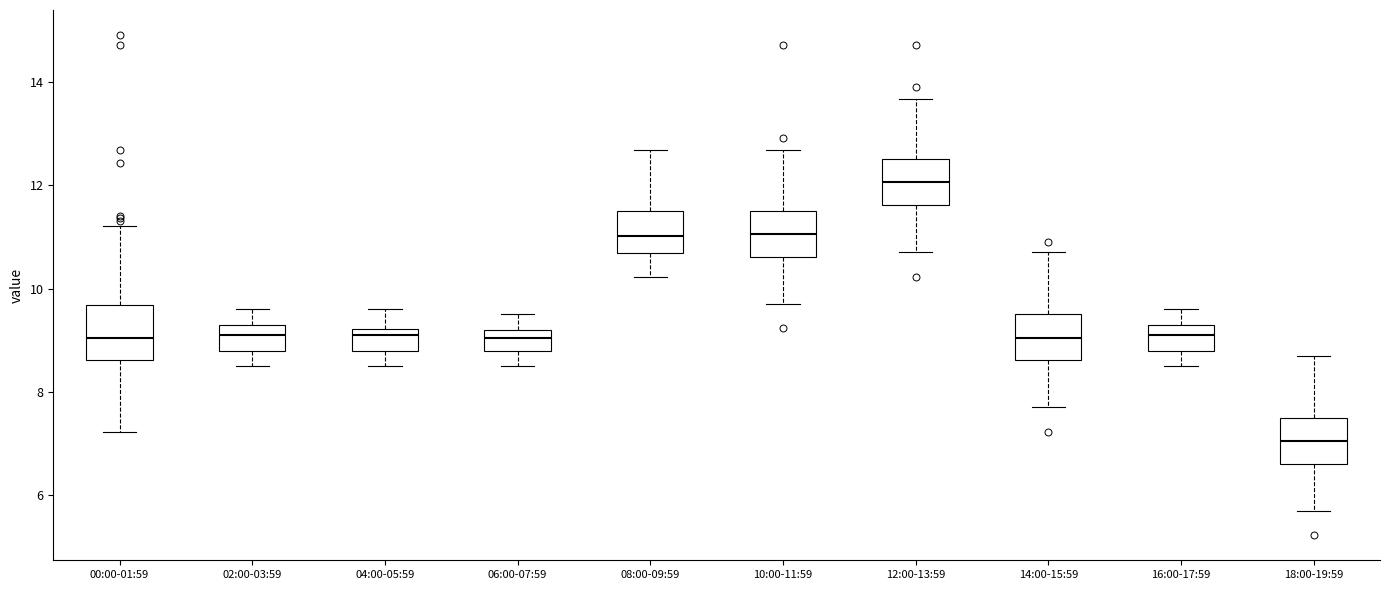

Reading left to right, read every box against the y-axis: the position of its median line, the range the box covers, and the ends of its whiskers. The values are not printed on the chart, so give them approximately, as read against the axis.

00:00-01:59: median 9.0, box 8.6 to 9.6, whiskers 7.2 to 11.2
02:00-03:59: median 9.2, box 8.8 to 9.4, whiskers 8.6 to 9.6
04:00-05:59: median 9.2 (just below the box's upper edge), box 8.8 to 9.2, whiskers 8.6 to 9.6
06:00-07:59: median 9.0, box 8.8 to 9.2, whiskers 8.6 to 9.6
08:00-09:59: median 11.0, box 10.6 to 11.6, whiskers 10.2 to 12.6
10:00-11:59: median 11.0, box 10.6 to 11.6, whiskers 9.8 to 12.6
12:00-13:59: median 12.0, box 11.6 to 12.6, whiskers 10.8 to 13.6
14:00-15:59: median 9.0, box 8.6 to 9.6, whiskers 7.8 to 10.8
16:00-17:59: median 9.2, box 8.8 to 9.4, whiskers 8.6 to 9.6
18:00-19:59: median 7.0, box 6.6 to 7.6, whiskers 5.8 to 8.8